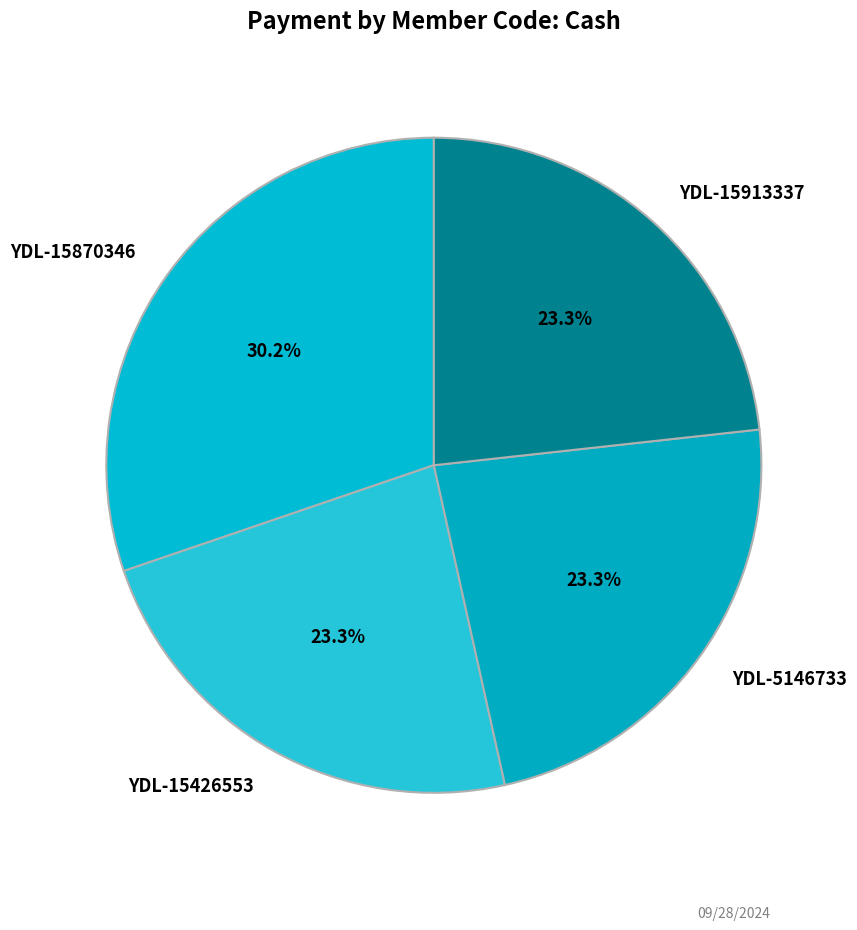

What portion of the pie excludes YDL-15913337?

76.7%